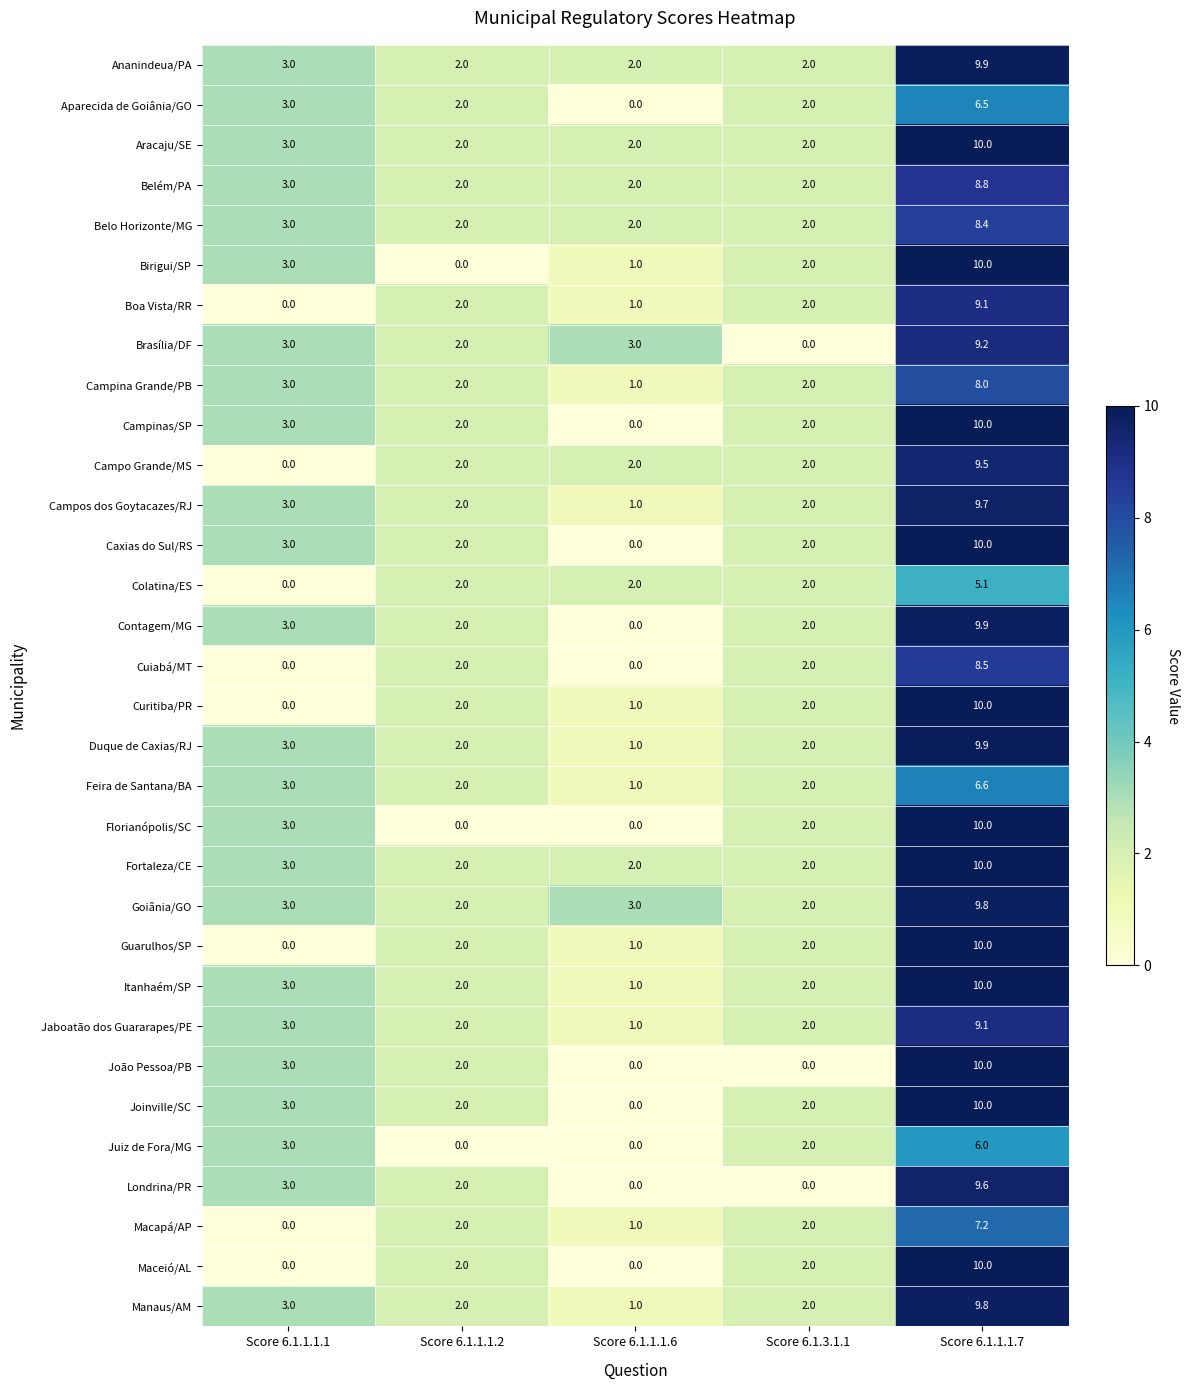

At which category is the sum across all series the highest?

Score 6.1.1.1.7